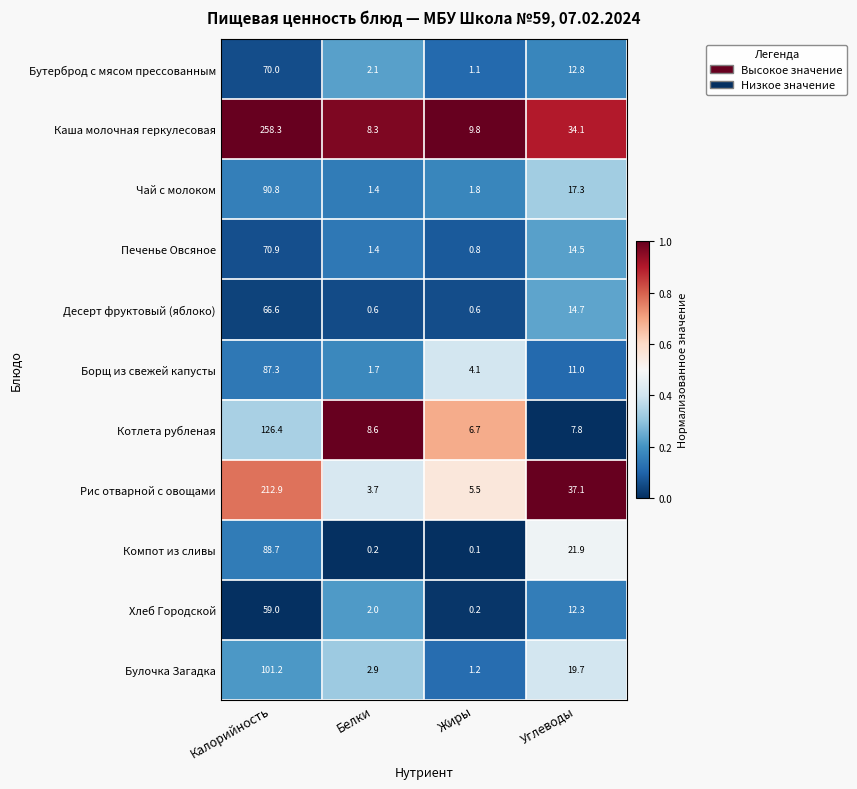

What is the maximum value for Рис отварной с овощами?

212.9